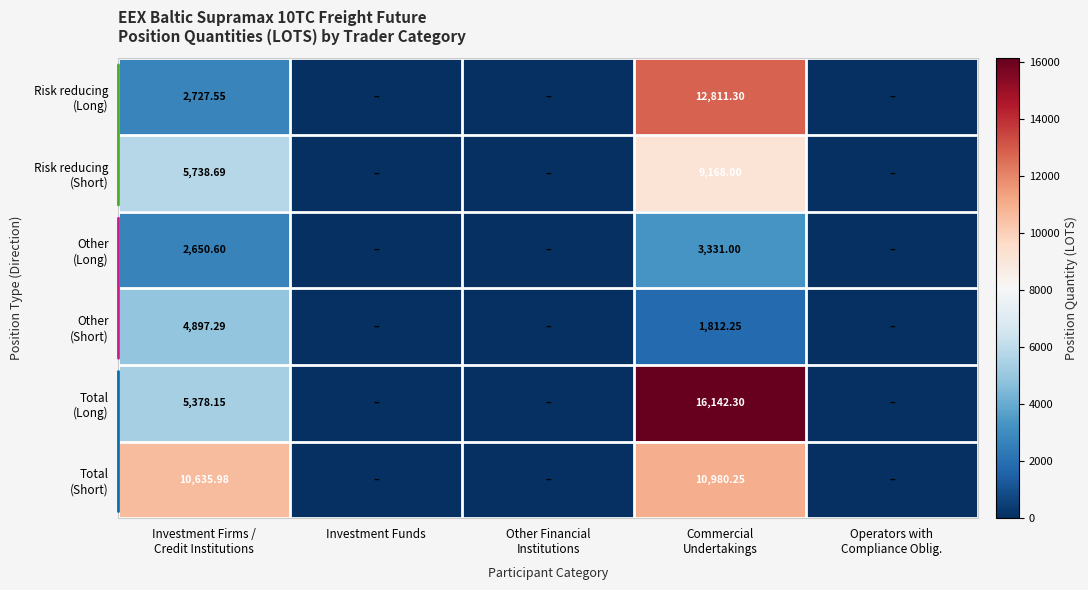

Which series has the largest range (max minus min)?

Total (Long)